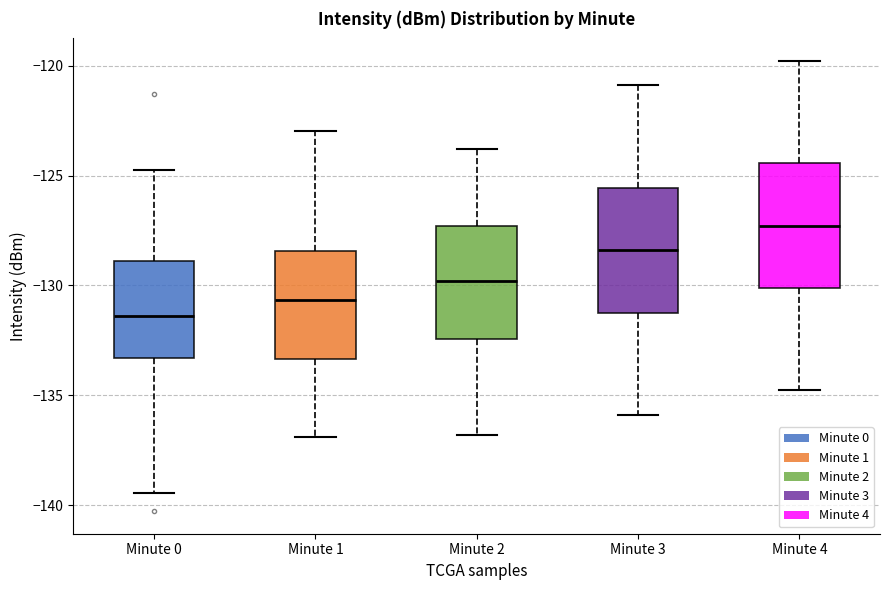

Which box has the highest median line?

Minute 4